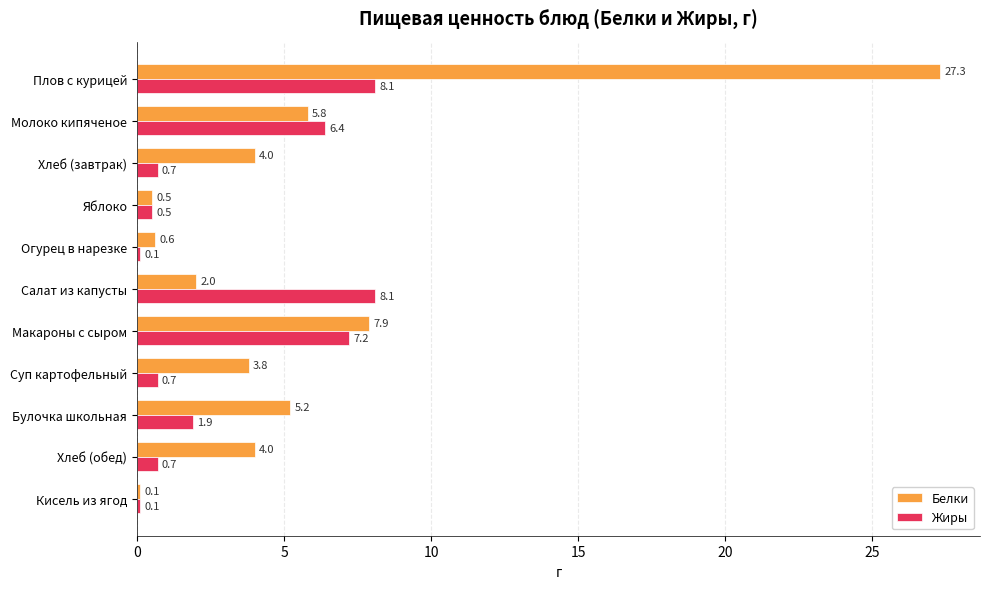

The Белки series shows 3.8 at Суп картофельный. True or false?

True